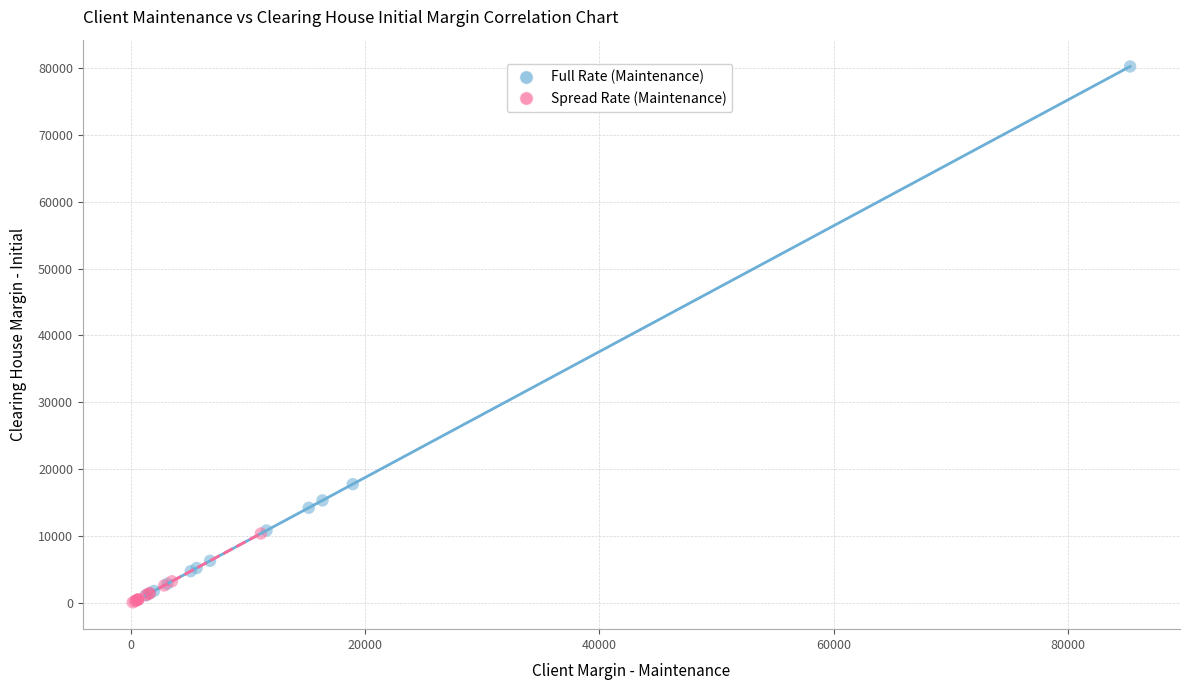

Which series contains the highest Y value?

Full Rate (Maintenance)